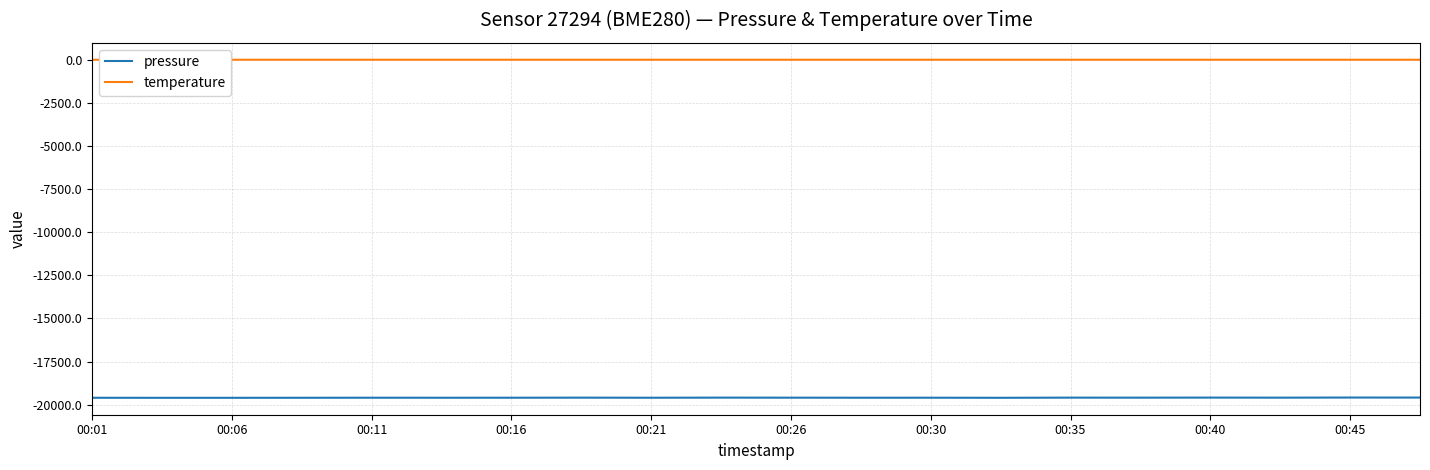

Which series has the largest total across all categories?

temperature